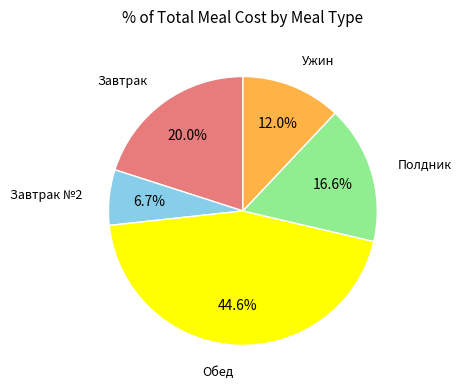

How many segments does this pie chart have?

5